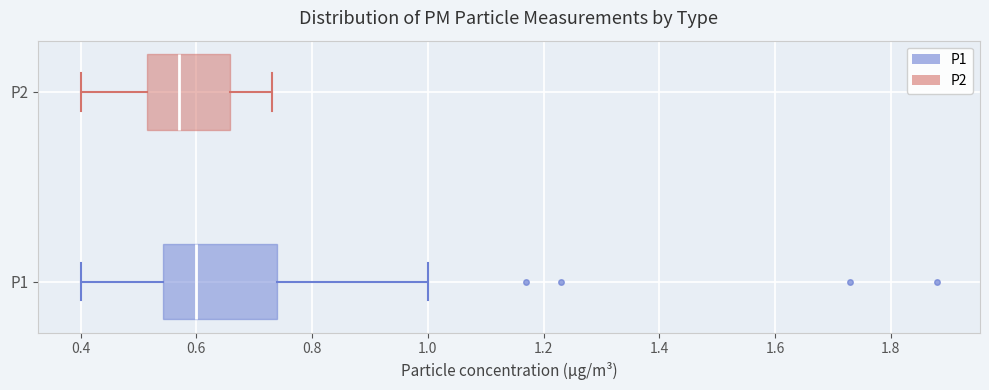

Which box's median line is the furthest to the left?

P2